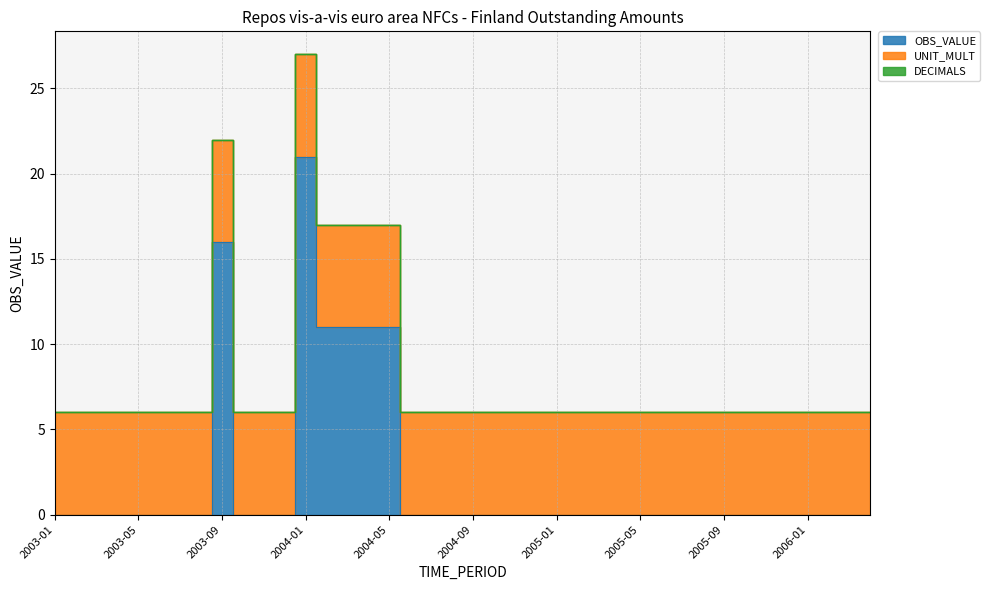

At which category is the sum across all series the highest?

2004-01